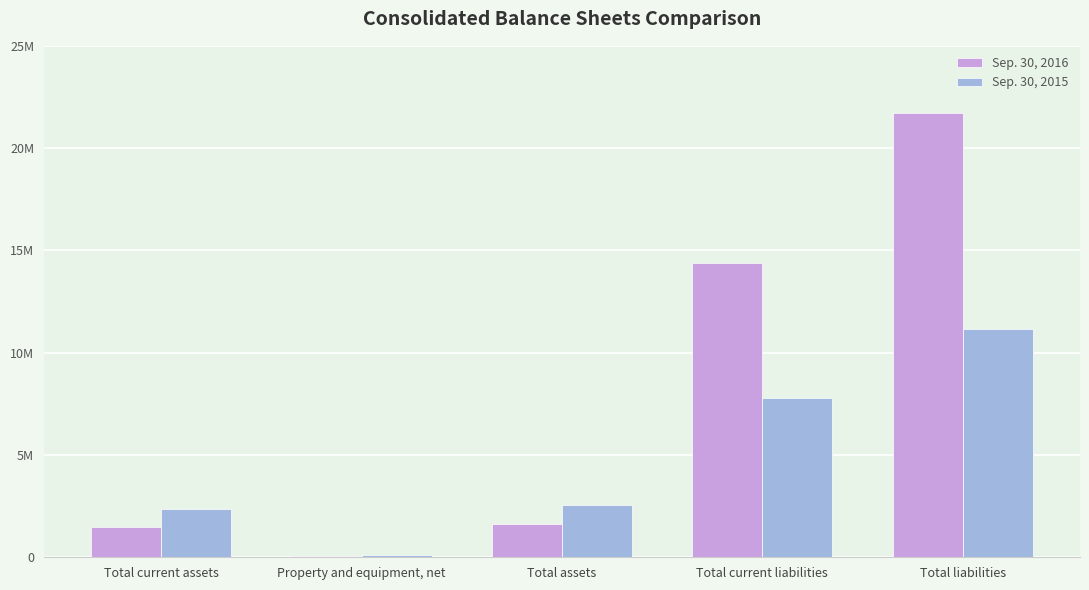

What is the label of the 5th bar from the right?

Total current assets